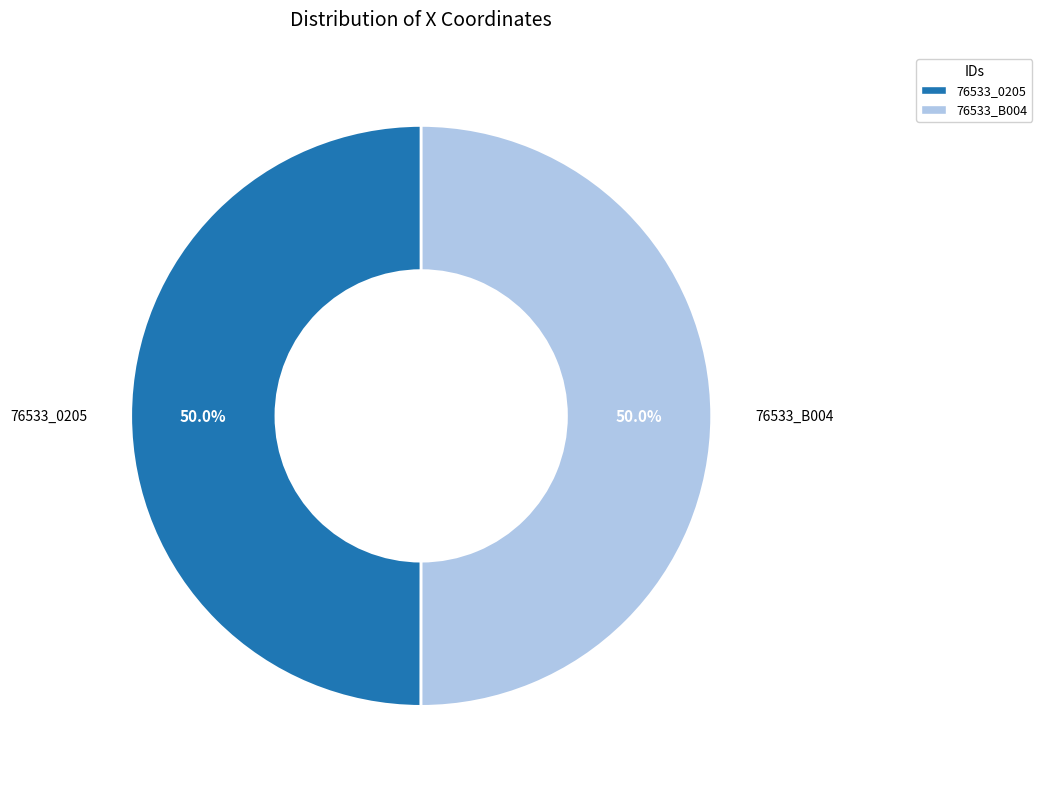

To the nearest percent, what portion does 76533_B004 represent?

50%